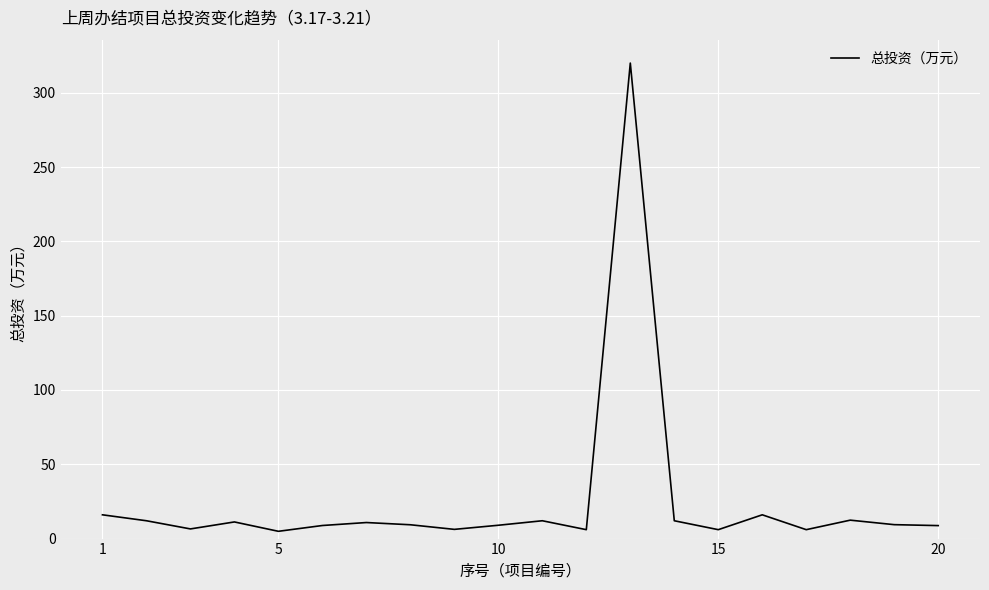

What is the difference between the maximum and minimum values?

315.1